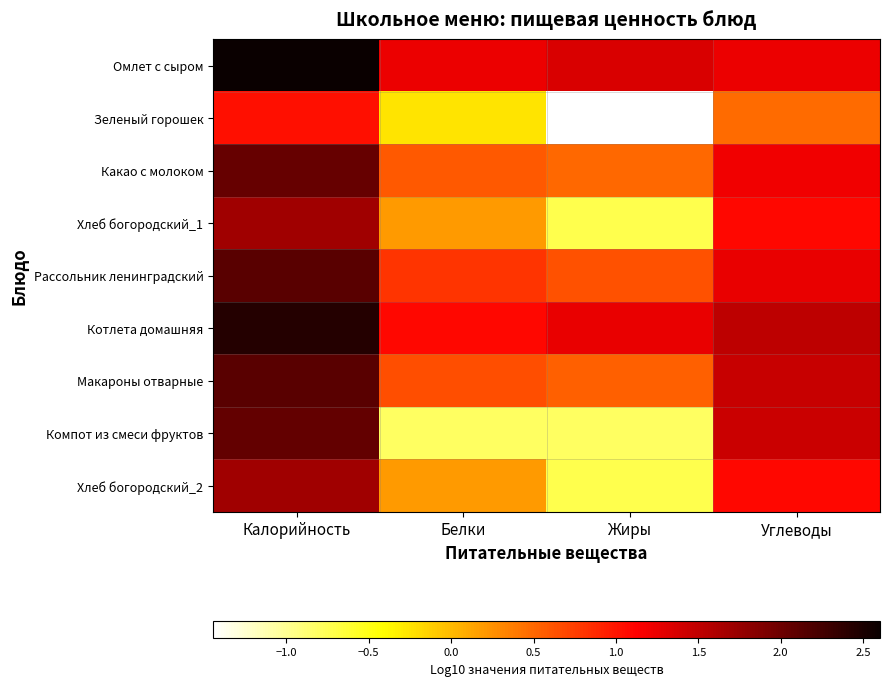

Reading left to right, list all the values displayed in this chart.

Омлет с сыром: Калорийность=2.6	Белки=1.2	Жиры=1.3	Углеводы=1.2
Зеленый горошек: Калорийность=1.0	Белки=-0.3	Жиры=-1.4	Углеводы=0.5
Какао с молоком: Калорийность=2.0	Белки=0.6	Жиры=0.5	Углеводы=1.2
Хлеб богородский_1: Калорийность=1.7	Белки=0.2	Жиры=-0.7	Углеводы=1.1
Рассольник ленинградский: Калорийность=2.1	Белки=0.8	Жиры=0.6	Углеводы=1.2
Котлета домашняя: Калорийность=2.4	Белки=1.1	Жиры=1.2	Углеводы=1.5
Макароны отварные: Калорийность=2.1	Белки=0.7	Жиры=0.5	Углеводы=1.5
Компот из смеси фруктов: Калорийность=2.1	Белки=-0.8	Жиры=-0.8	Углеводы=1.4
Хлеб богородский_2: Калорийность=1.7	Белки=0.2	Жиры=-0.7	Углеводы=1.1